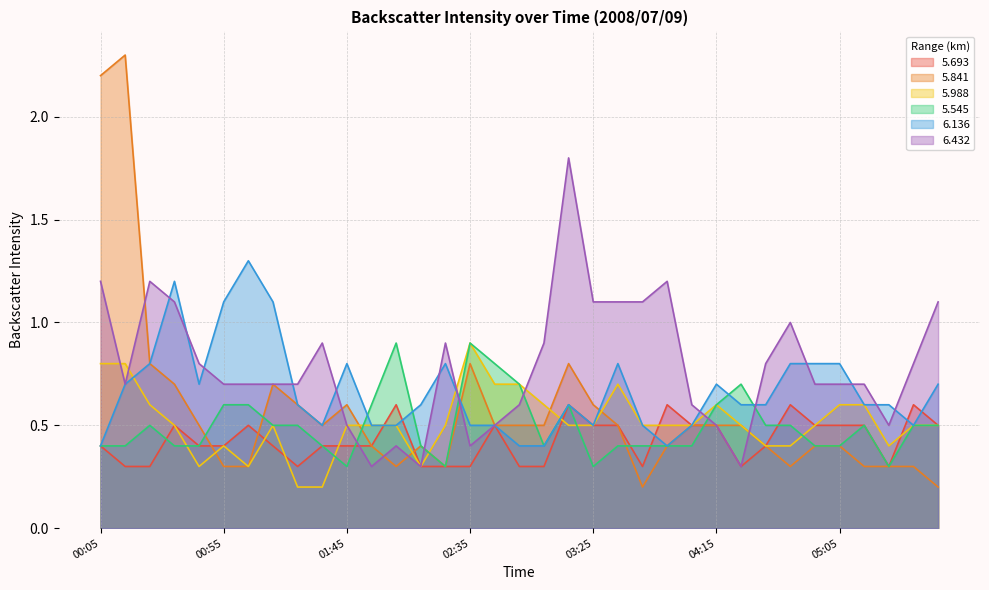

How many lines are shown in the chart?

6